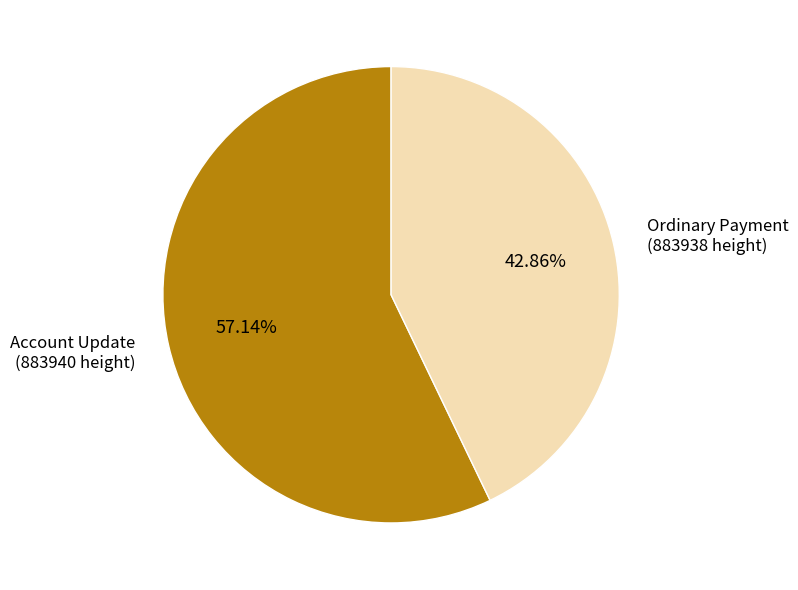

Between Account Update (883940 height) and Ordinary Payment (883938 height), which is larger?

Account Update (883940 height)